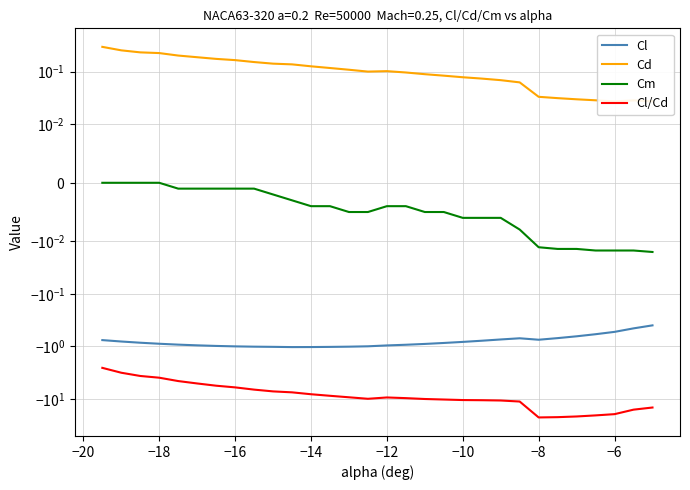

What is the minimum value shown in the chart?

-22.3